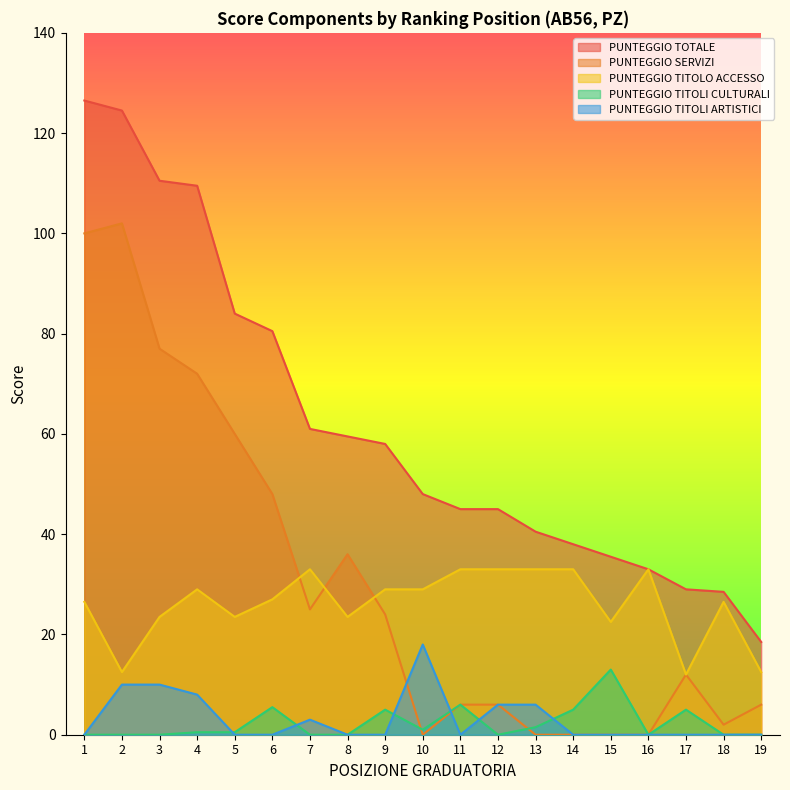

How many interior local peaks does the PUNTEGGIO TITOLI CULTURALI series have?

5